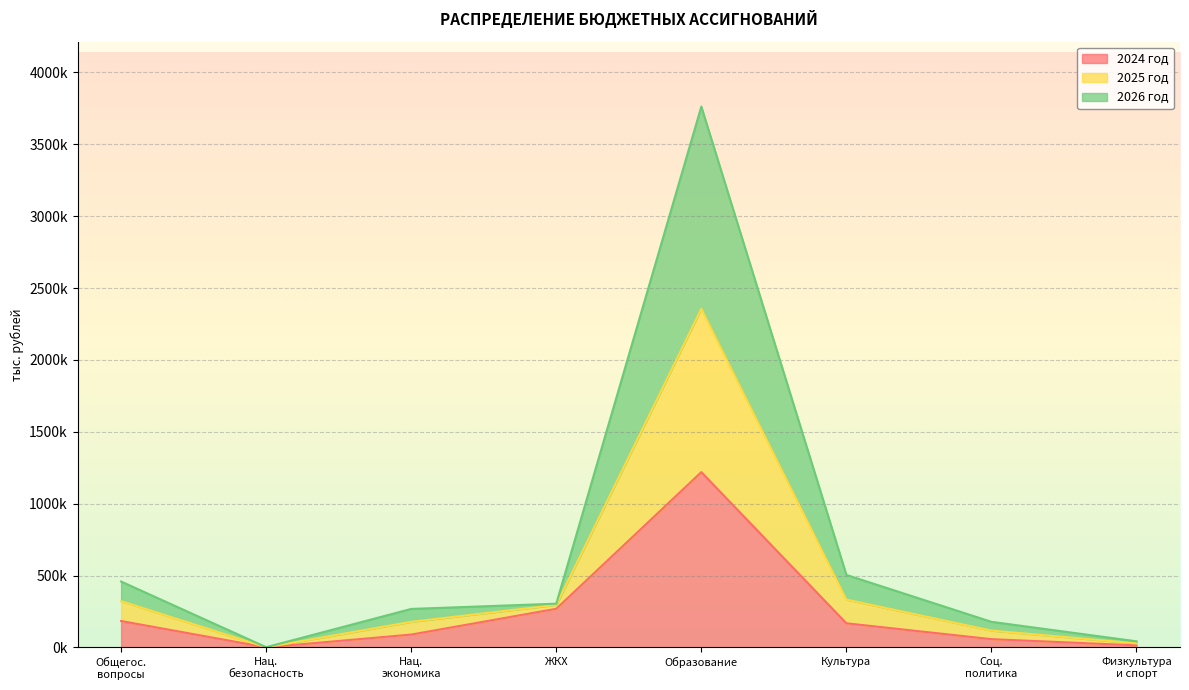

How many data points in 2025 год are less than 304473?

4